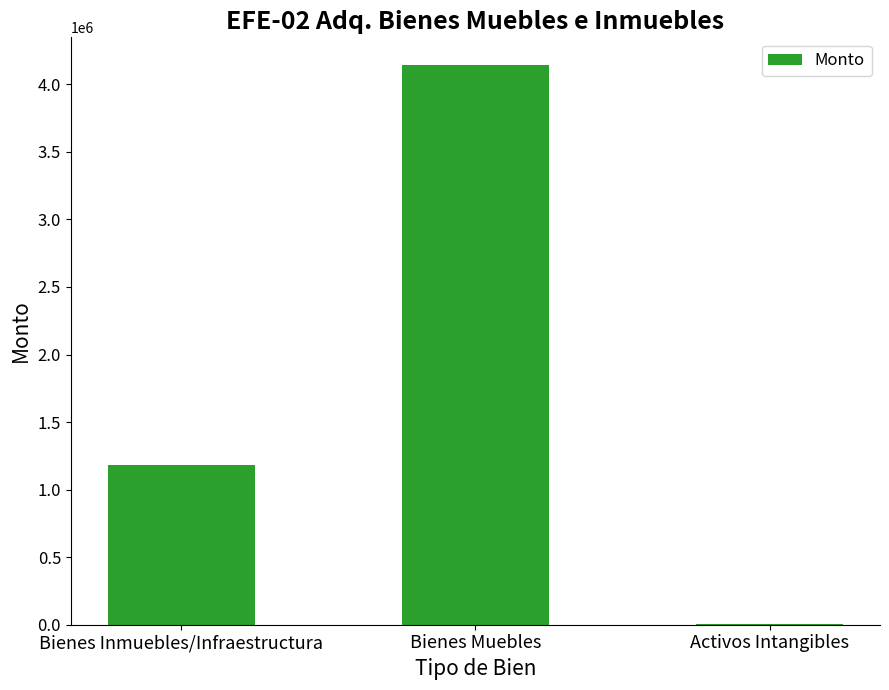

What value does the data have at Bienes Muebles?

4140535.7